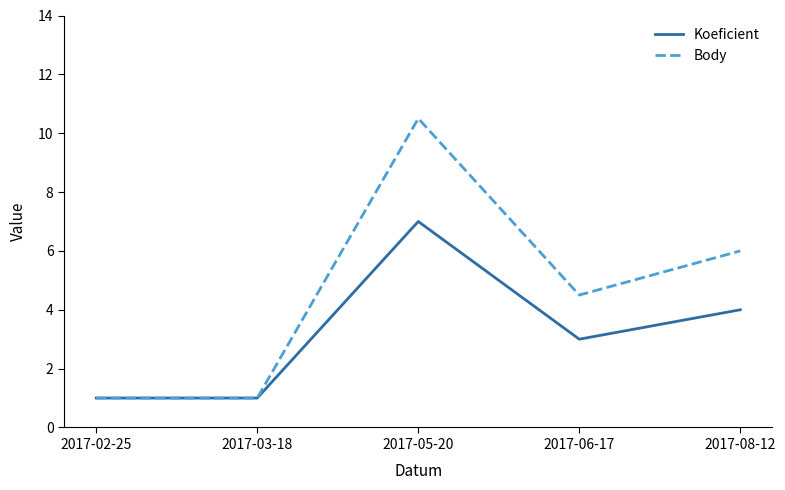

Rank the series by their average value, from highest to lowest.

Body, Koeficient